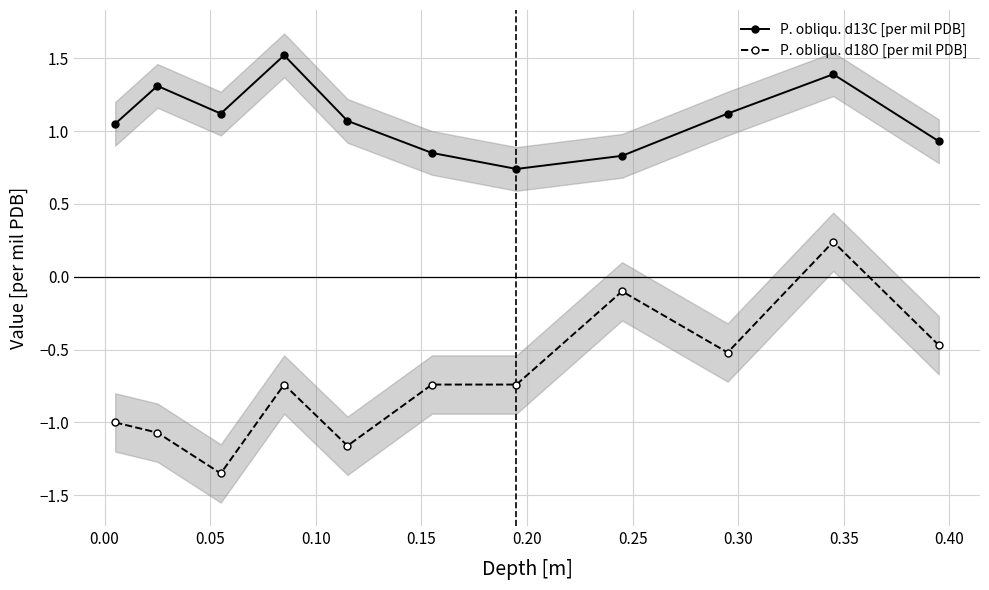

Does the chart display data point markers on the line(s)?

Yes